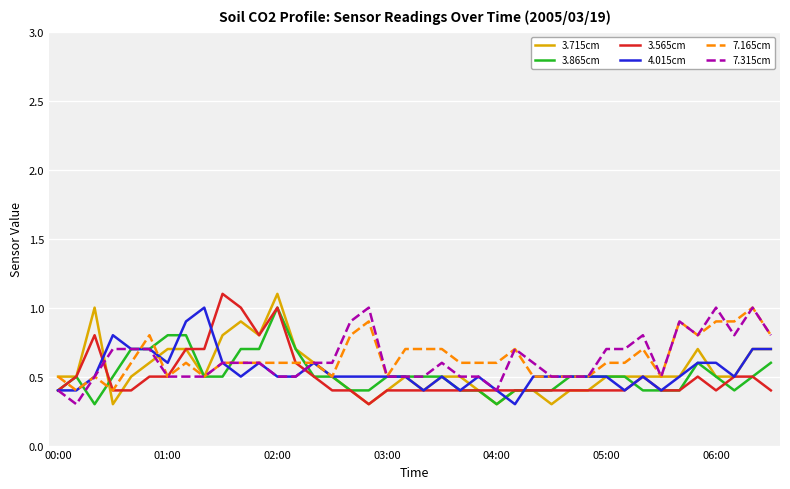

What is the lowest value of the 4.015cm series?

0.3